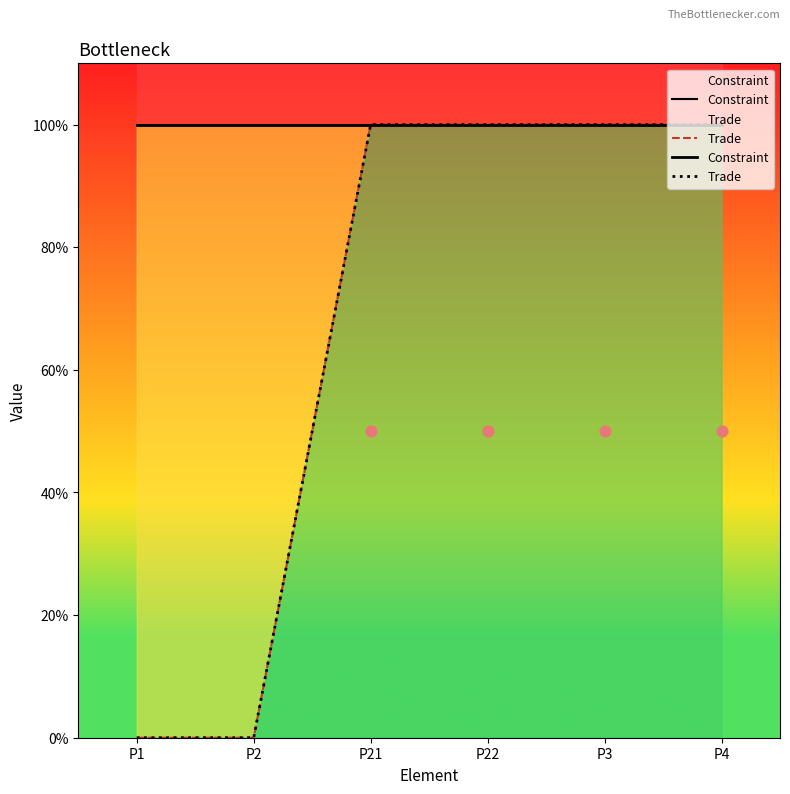

Is the value of Constraint at P1 greater than the value of Trade at P22?

No